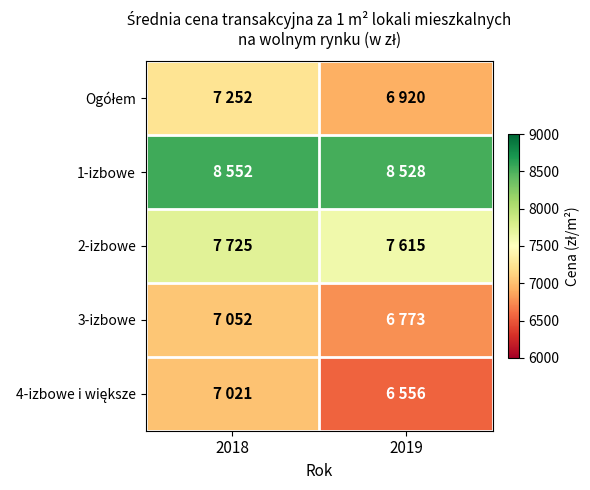

Which series has the largest range (max minus min)?

4-izbowe i większe